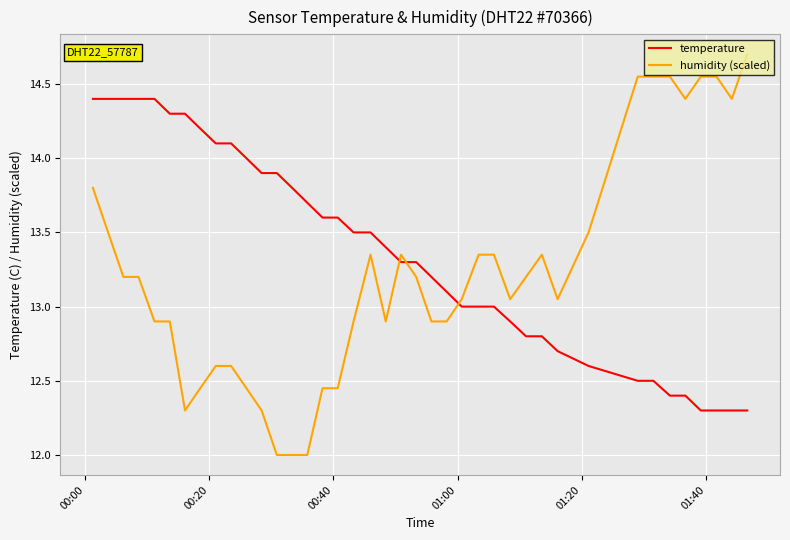

What is the maximum value for humidity (scaled)?

14.7